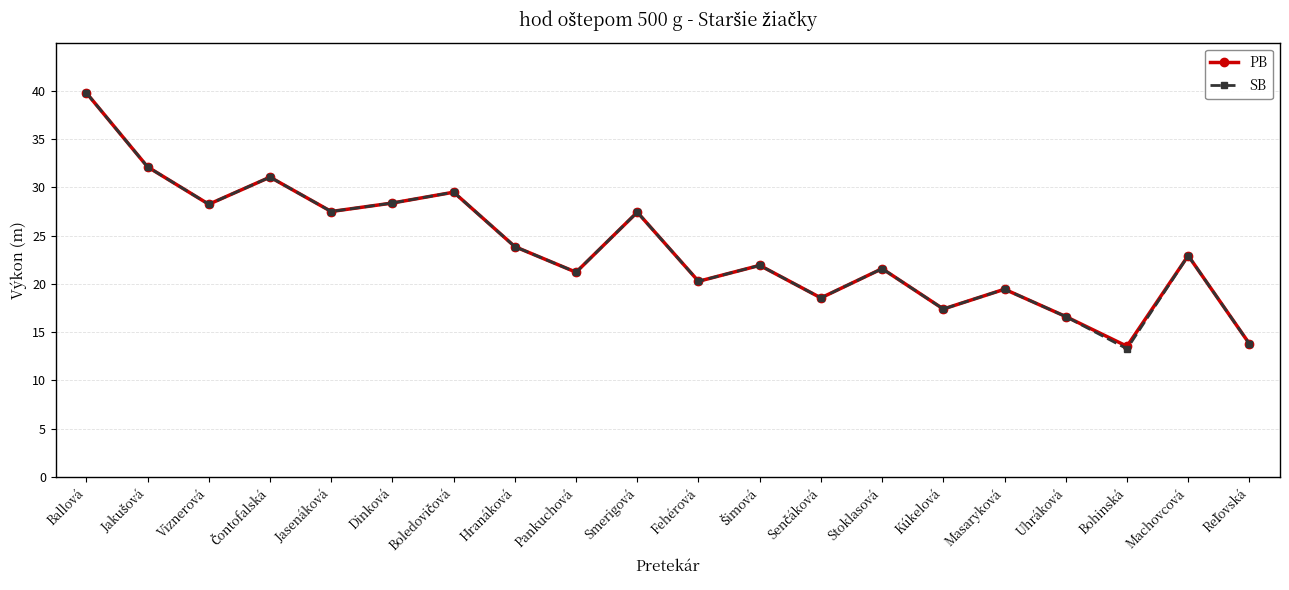

Is the value of PB at Viznerová greater than the value of SB at Ballová?

No